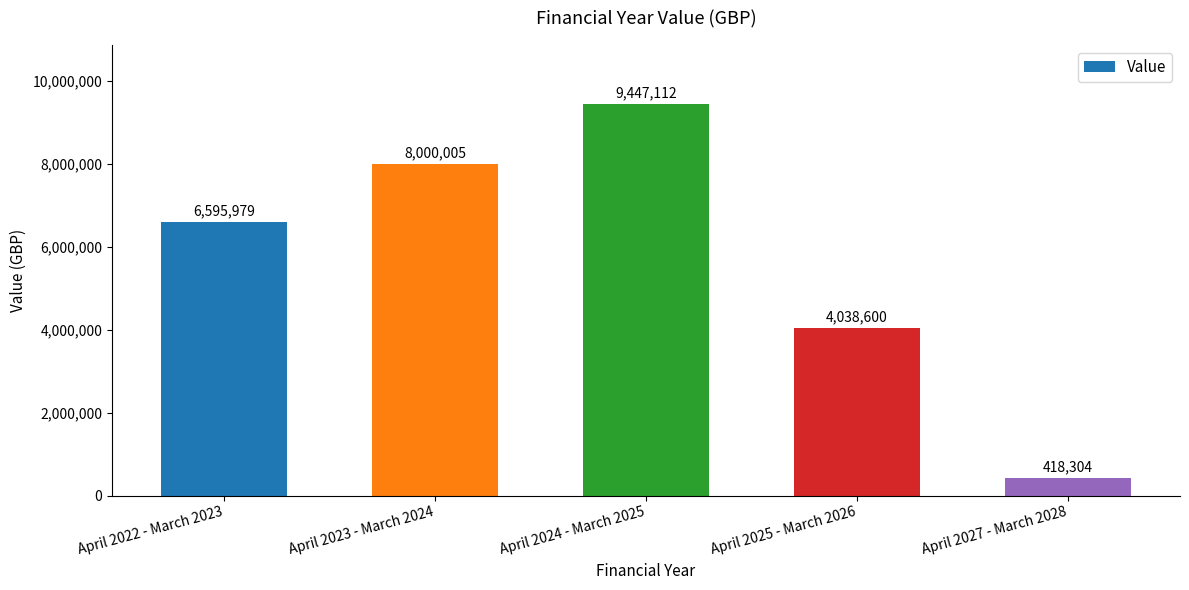

Does the chart contain stacked bars?

No